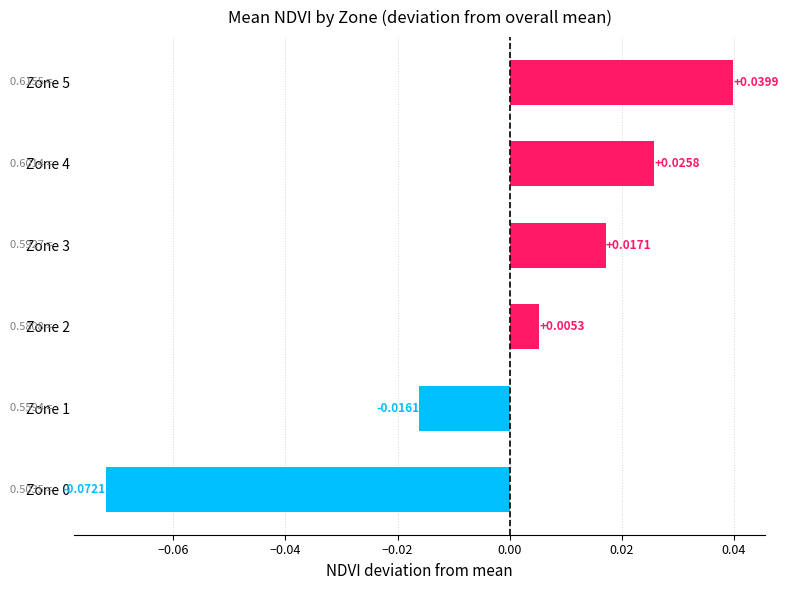

Which has a higher value, Zone 0 or Zone 1?

Zone 1